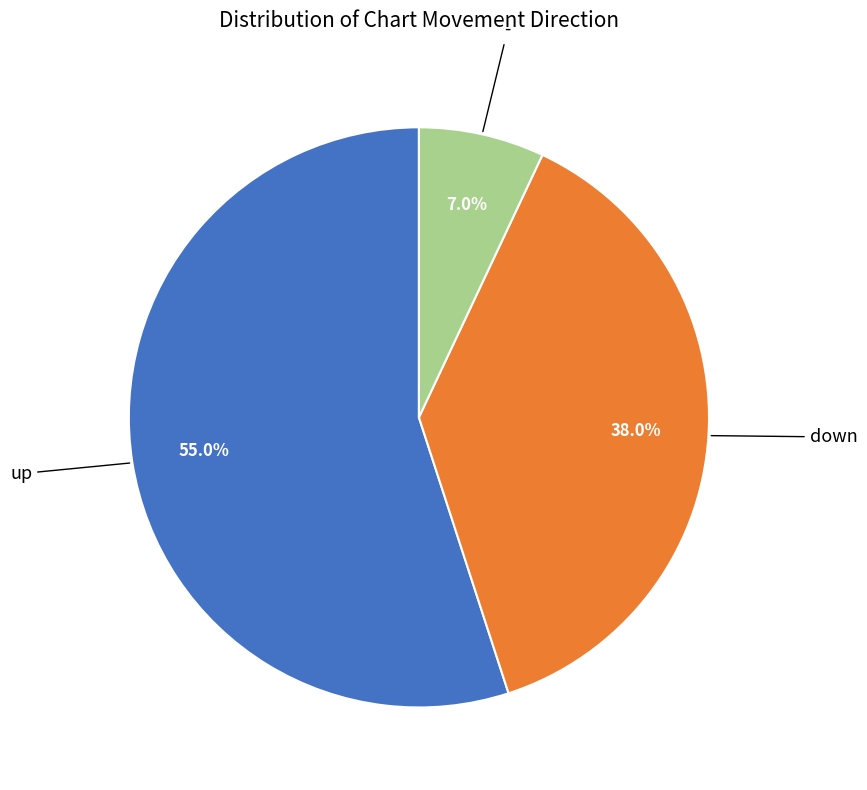

Count the number of slices in the pie.

3